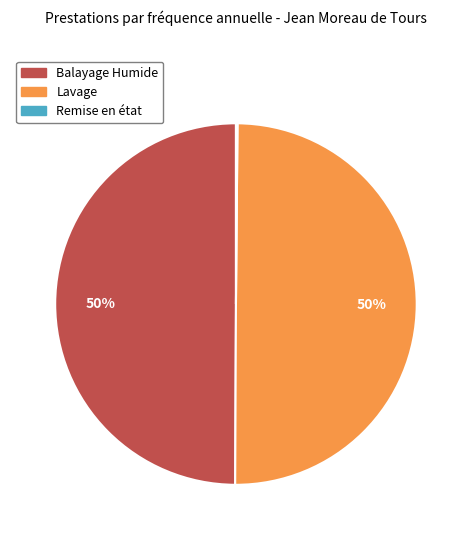

Is it true that Lavage is 50% of the pie?

True